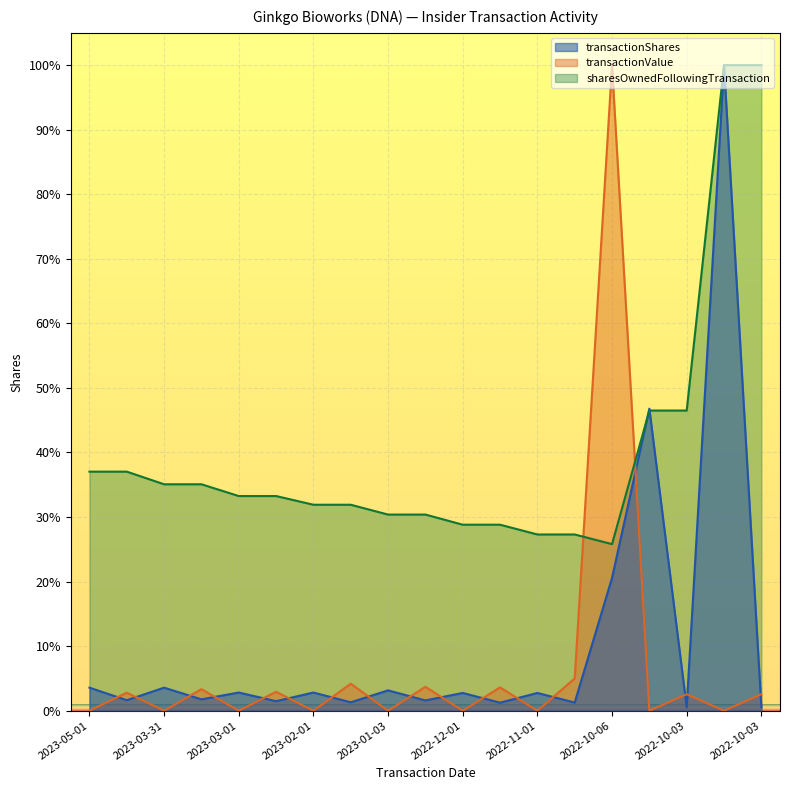

How many intersections are there between sharesOwnedFollowingTransaction and transactionShares?

2